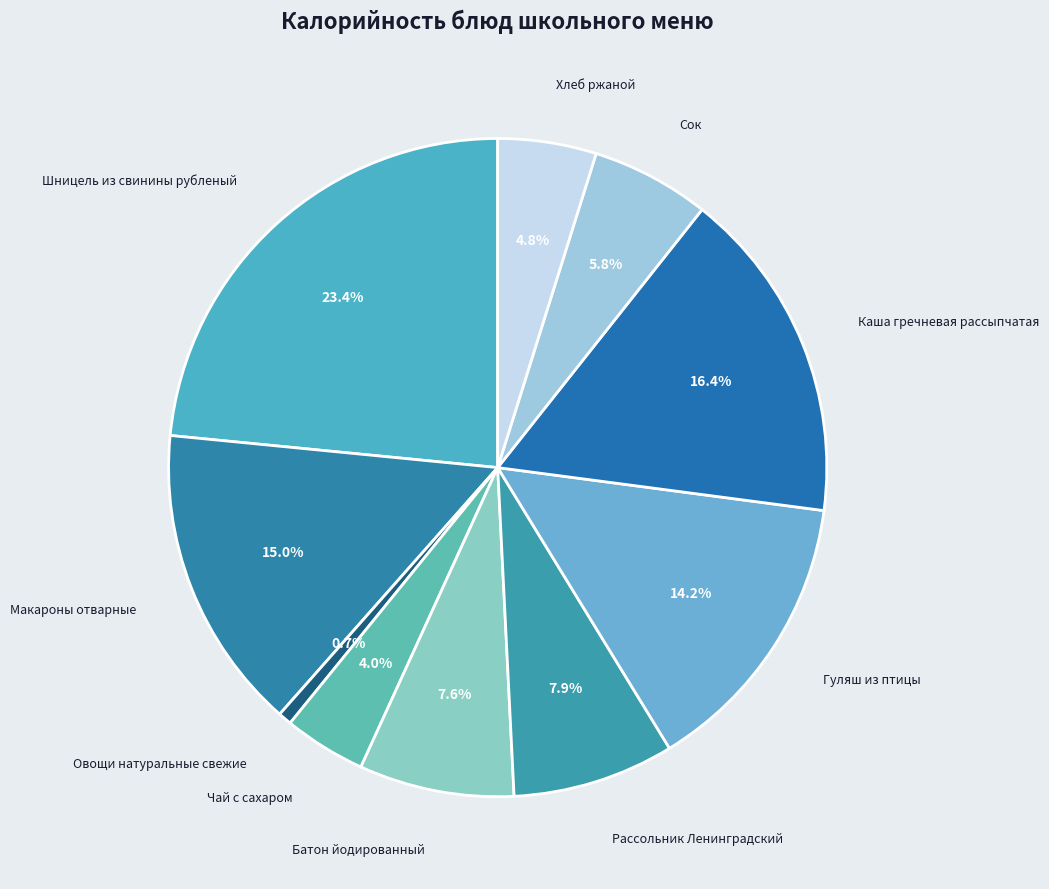

Count the number of slices in the pie.

10